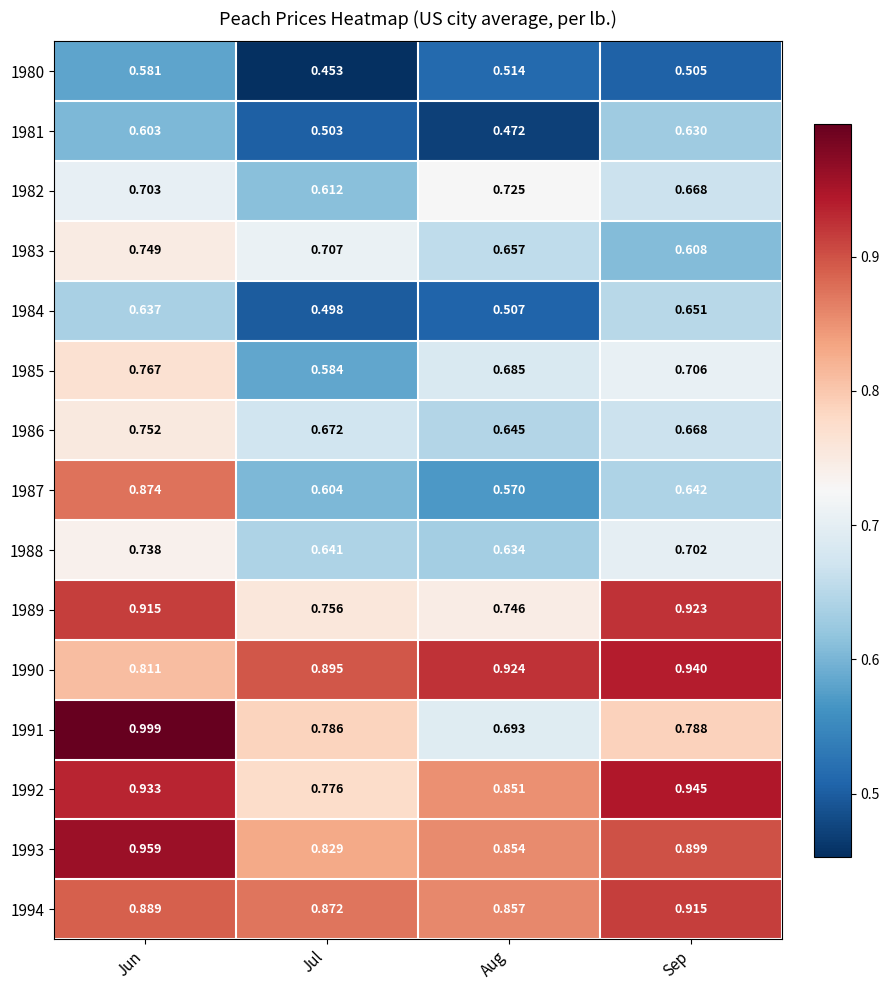

How many distinct data groups are displayed?

15